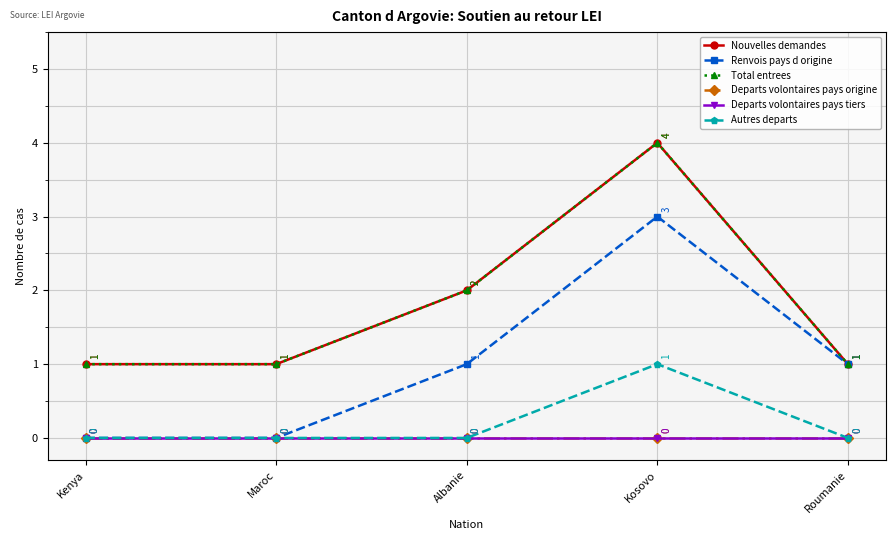

Does the chart have visible grid lines?

Yes